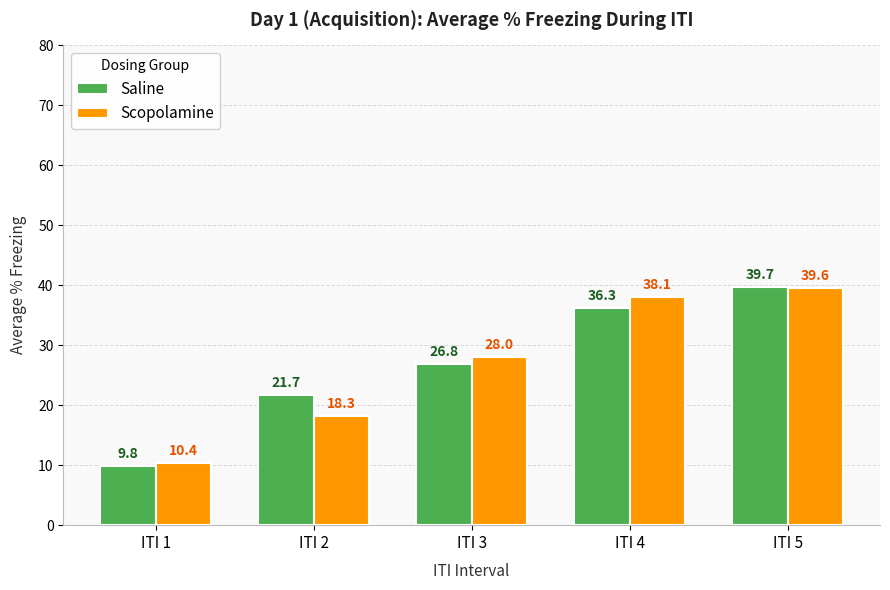

At which label is Scopolamine closest to 25?

ITI 3